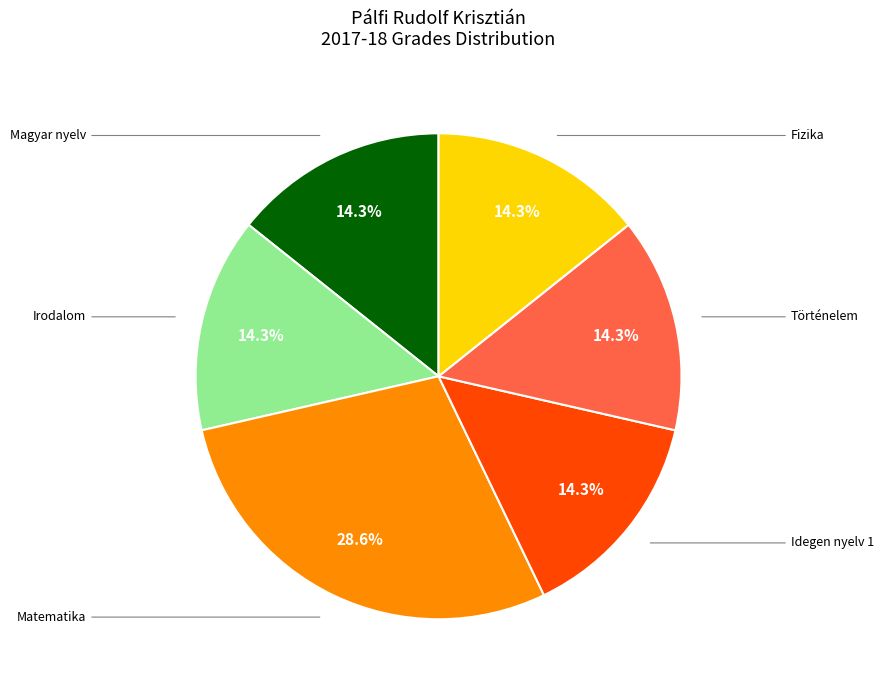

Is there any slice that represents more than half of the pie?

No